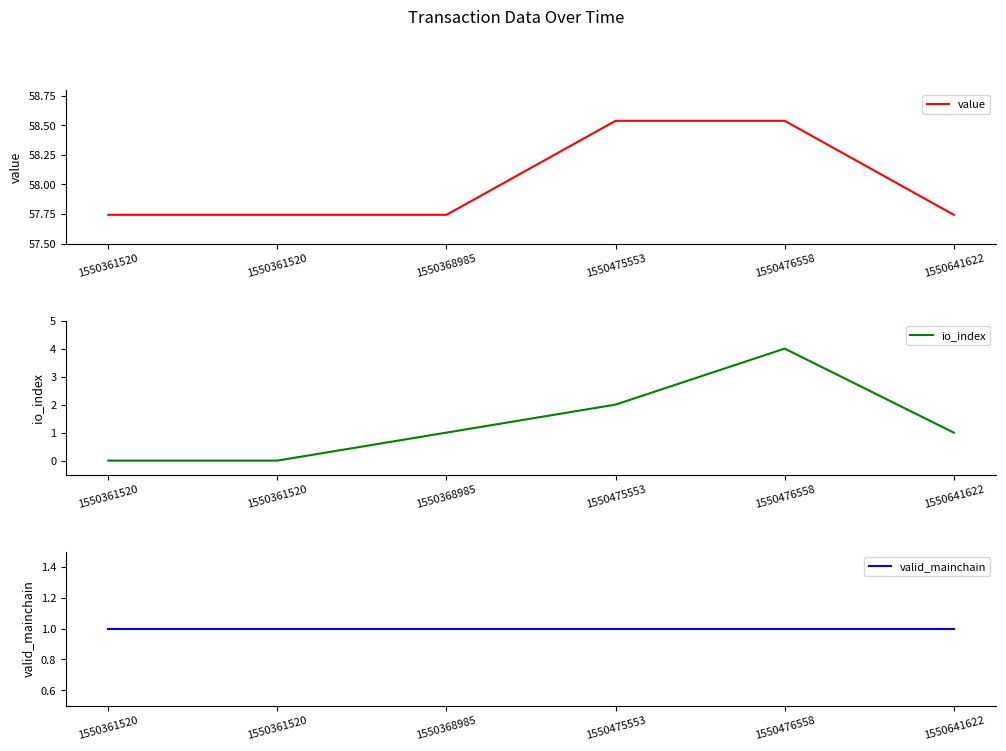

What is the highest value of the io_index series?

4